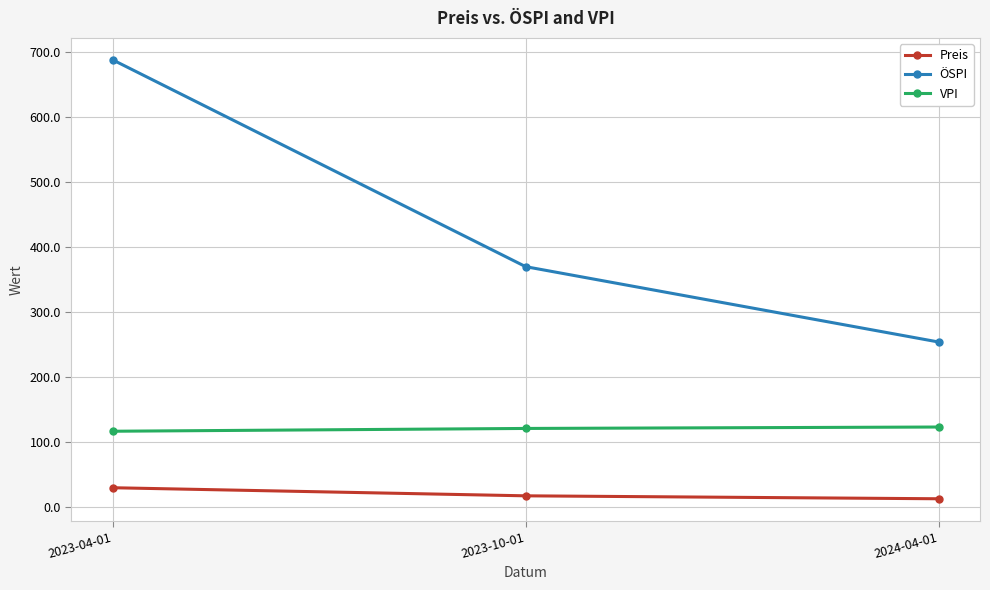

Which category has the lowest value in the ÖSPI series?

2024-04-01